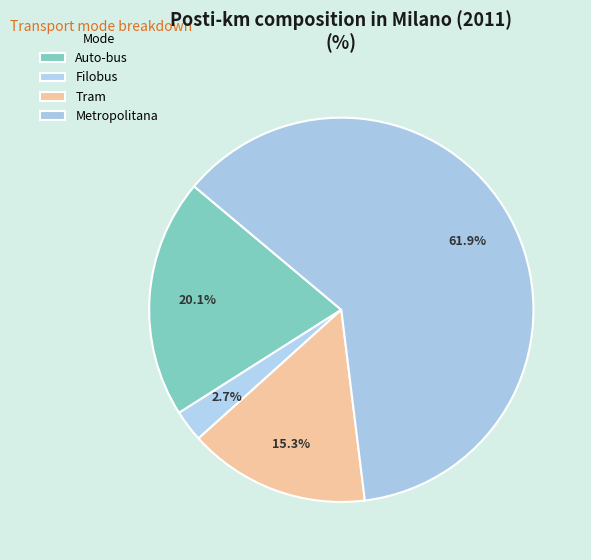

What is the change in value from Auto-bus to Metropolitana?

+41.8